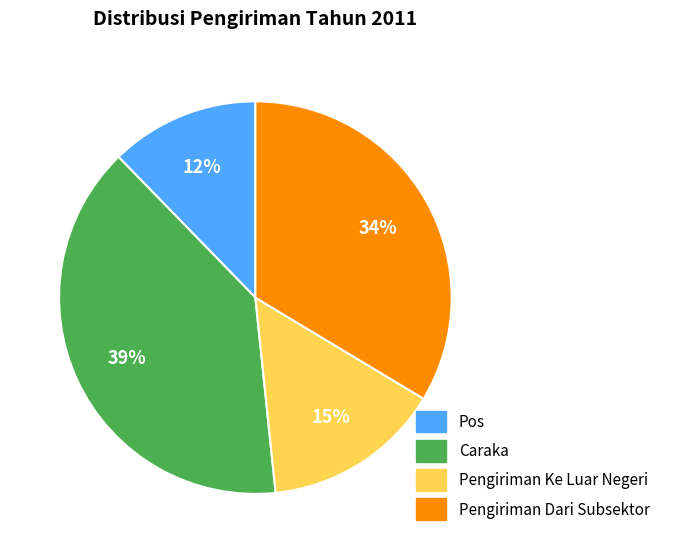

The Pengiriman Dari Subsektor slice represents 34% of the pie. True or false?

True